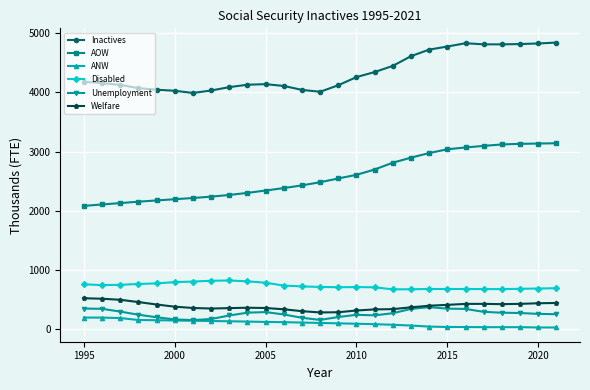

What is the value of the Unemployment point at the 26th from the left?

250.0